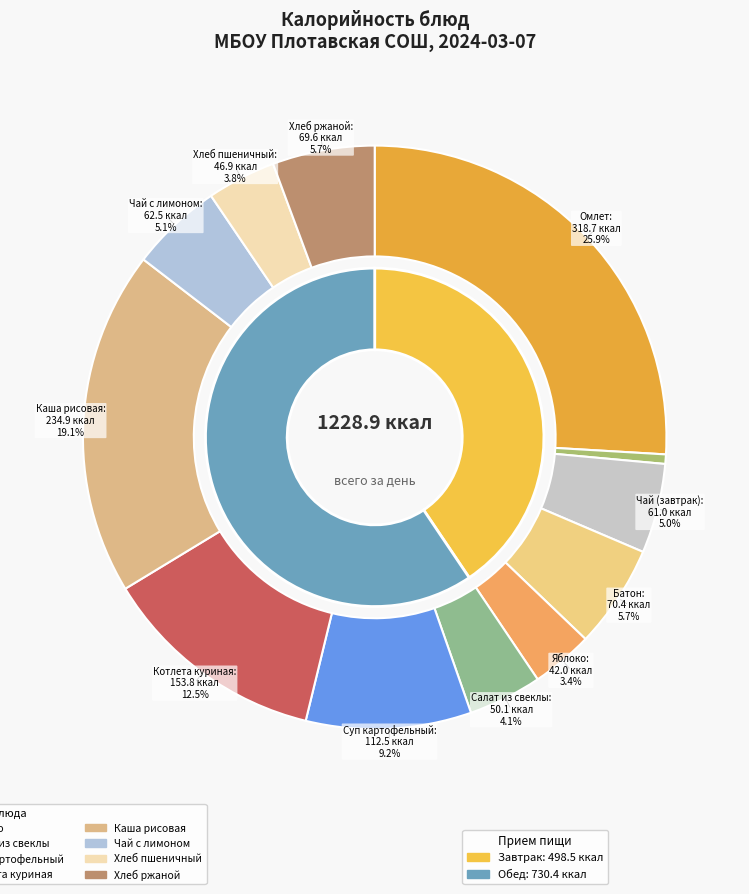

How many slices are in this pie chart?

12